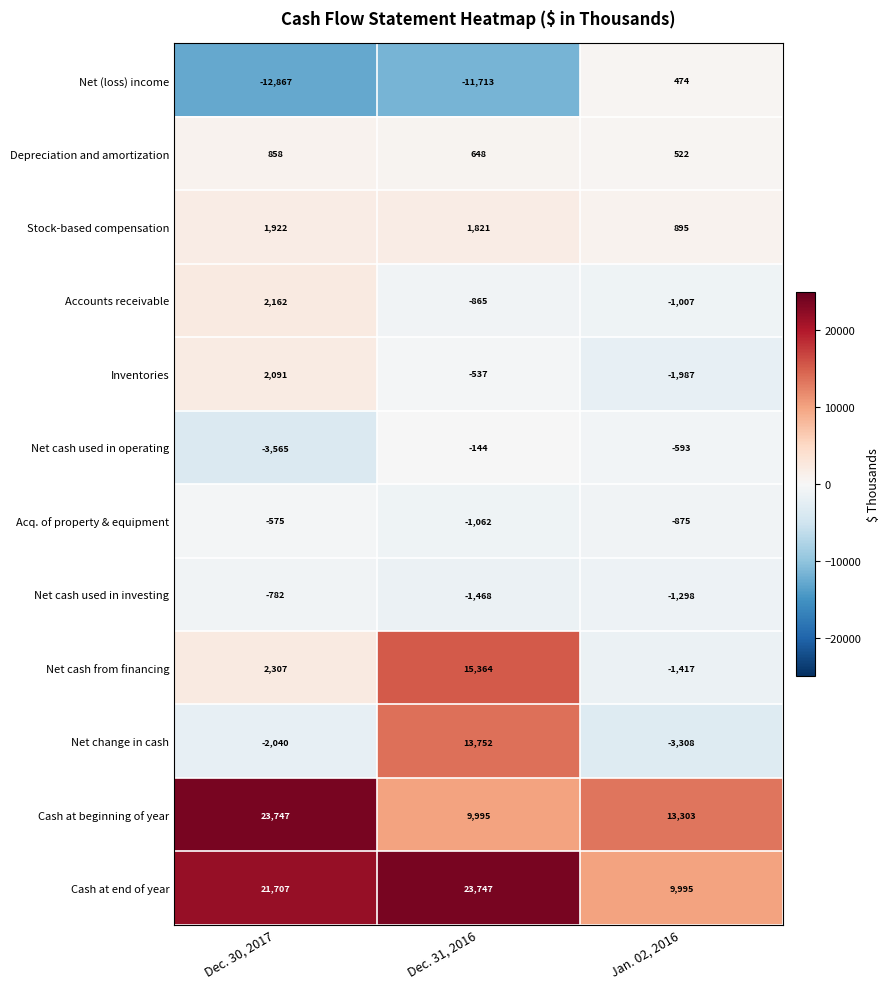

The value of Net cash used in operating at Dec. 31, 2016 is -144. True or false?

True